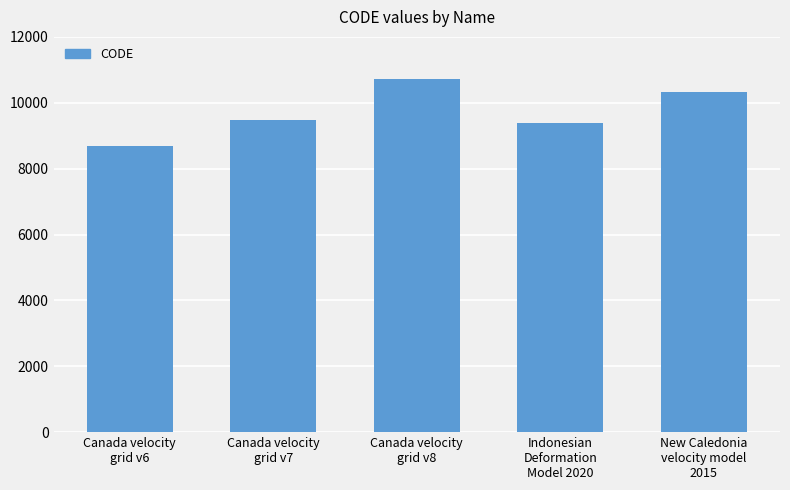

The chart shows a value of 9375 at Indonesian
Deformation
Model 2020. True or false?

True